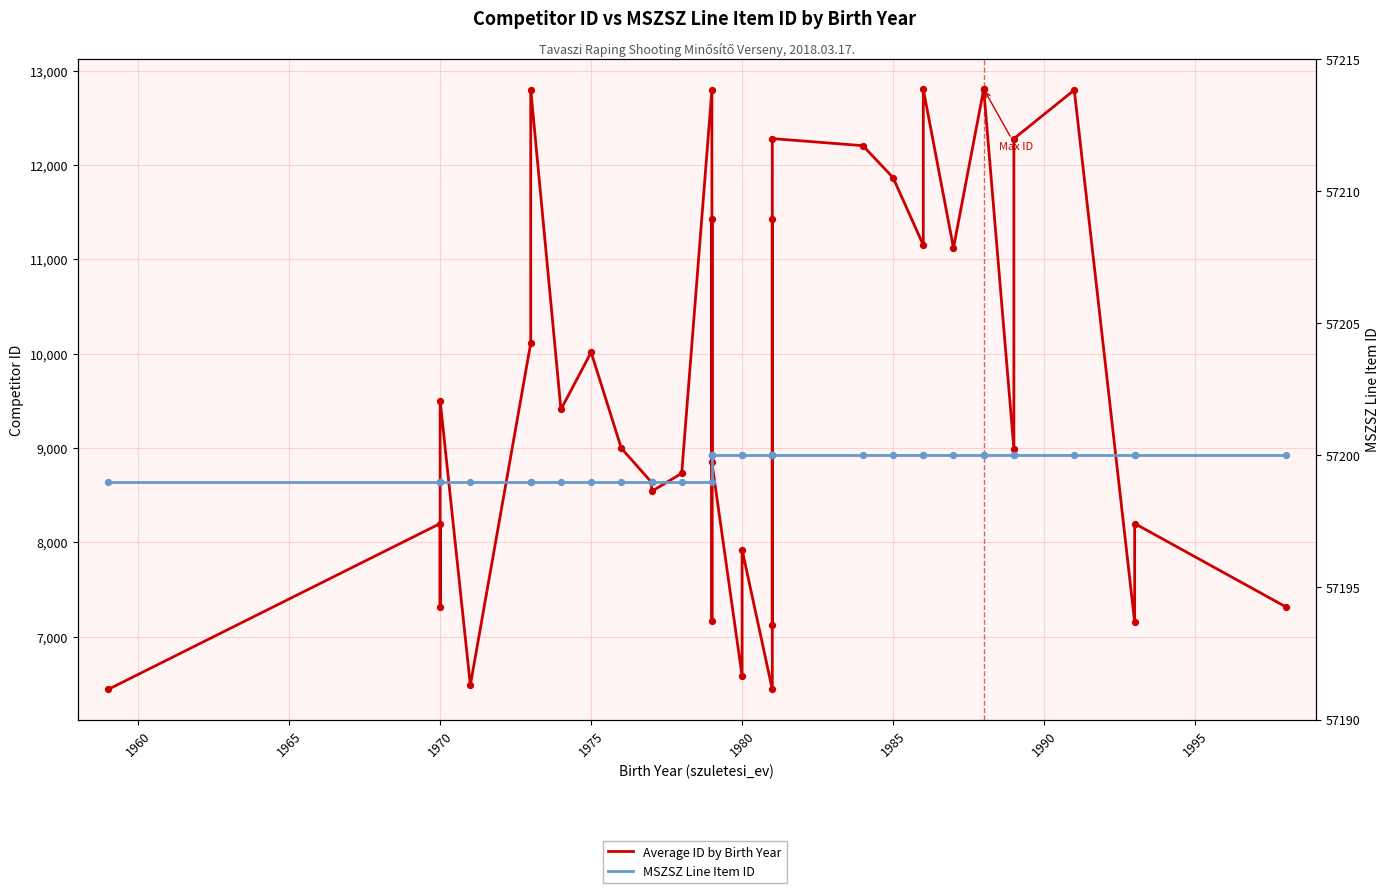

Is the value of MSZSZ Line Item ID at 1955 greater than the value of Average ID by Birth Year at 1990?

Yes